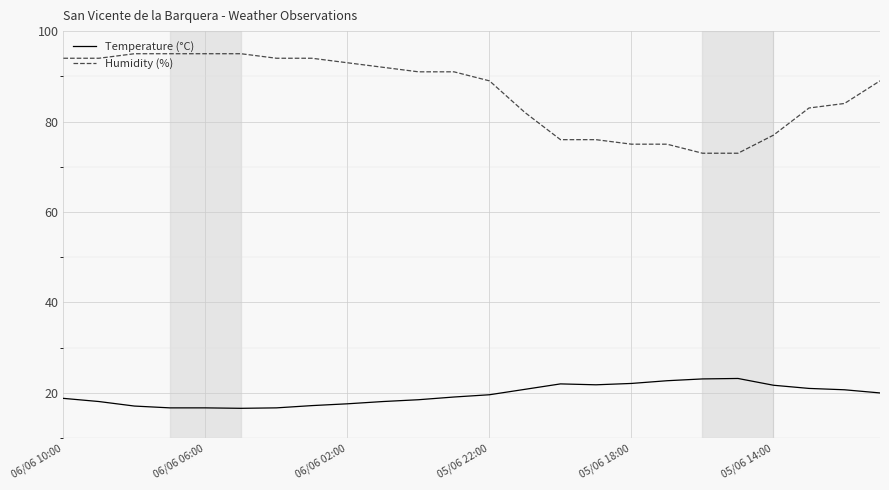

What is the difference between the maximum and minimum values in the Temperature (°C) series?

6.6